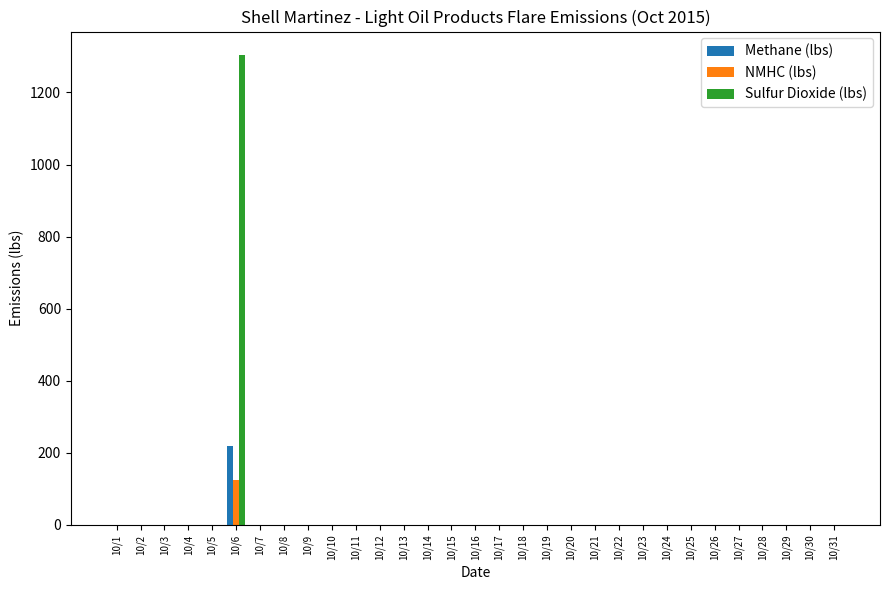

Is it true that Sulfur Dioxide (lbs) equals -673.2 at 10/29?

False